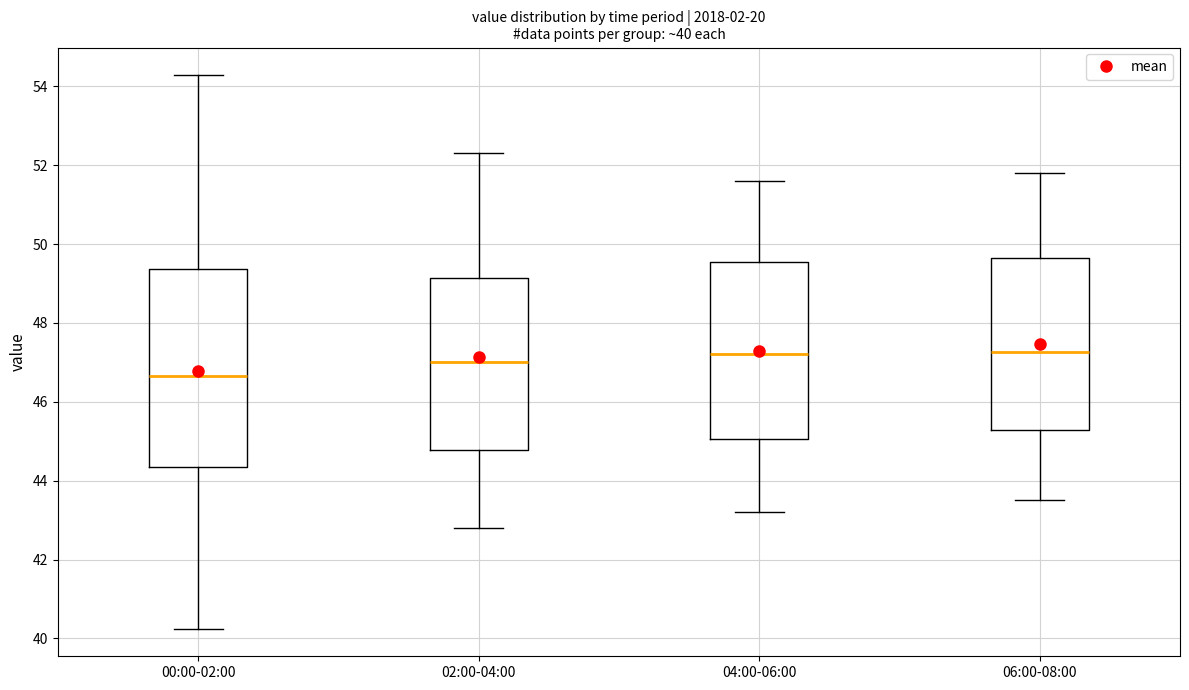

Which box has the lowest median line?

00:00-02:00